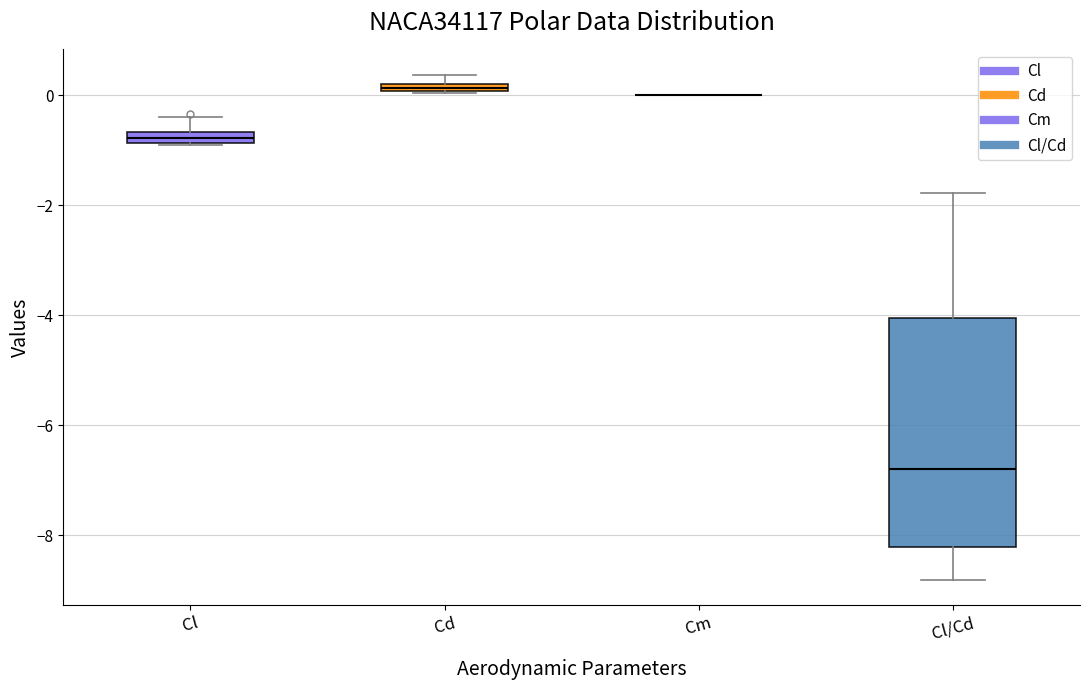

Where does the upper whisker of the box for Cl/Cd end on the y-axis? The values are not printed on the chart, so give them approximately, as read against the axis.

-1.8